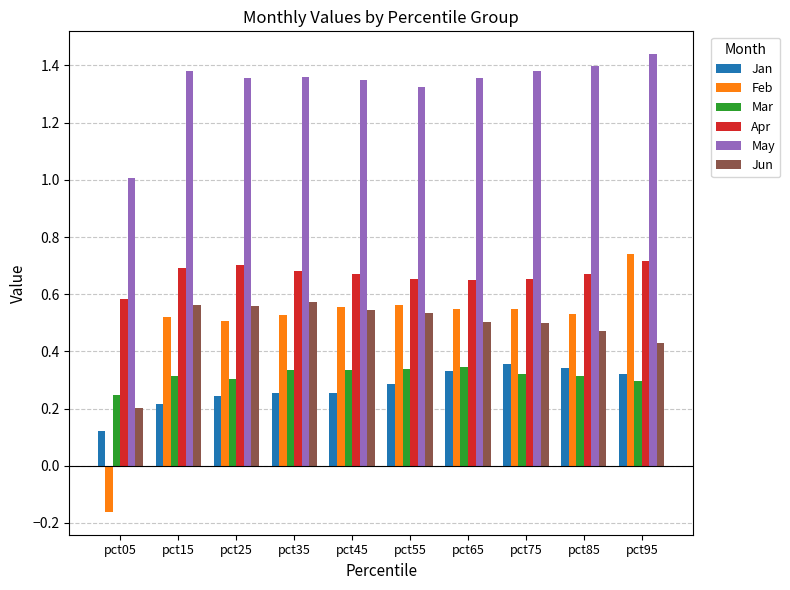

Is the value of Feb at pct65 greater than the value of May at pct95?

No